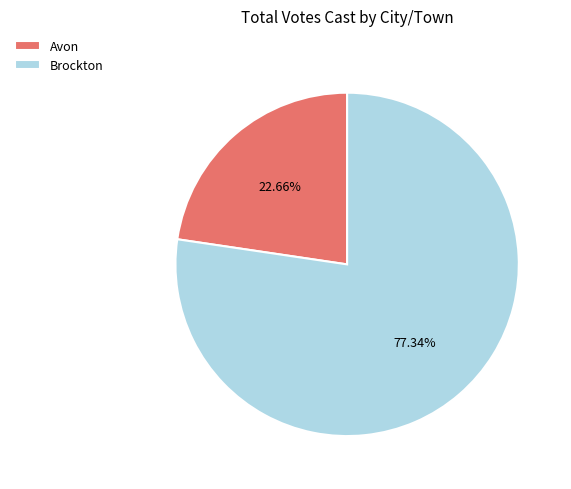

What percentage is the Avon slice, to the nearest percent?

23%